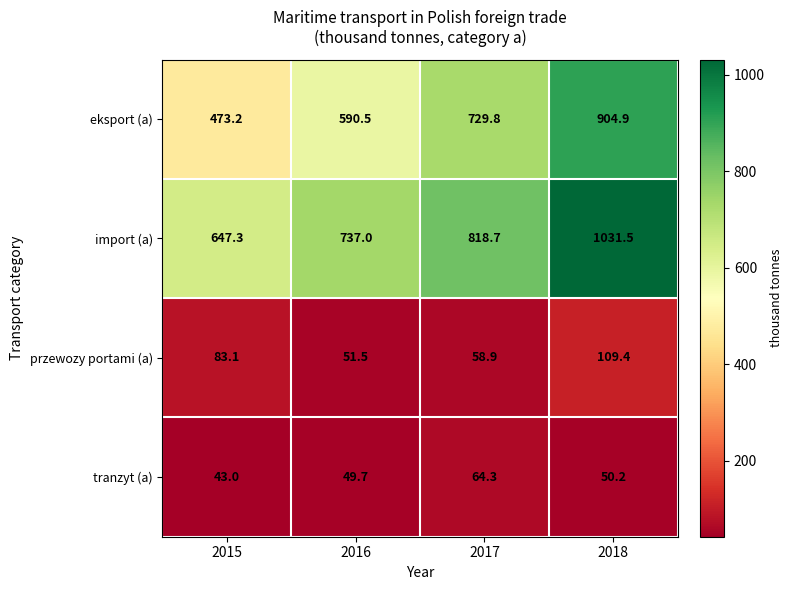

List the series in order of their peak value, lowest first.

tranzyt (a), przewozy portami (a), eksport (a), import (a)